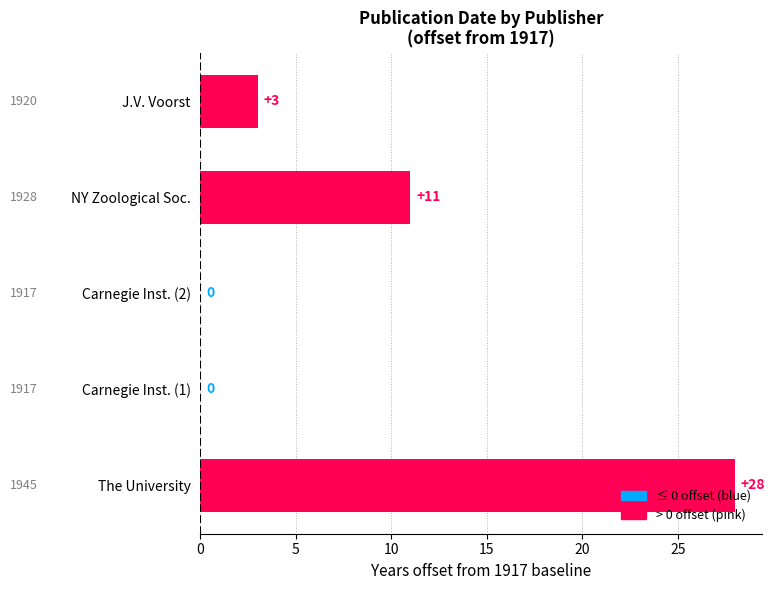

What is the sum of all values?

42